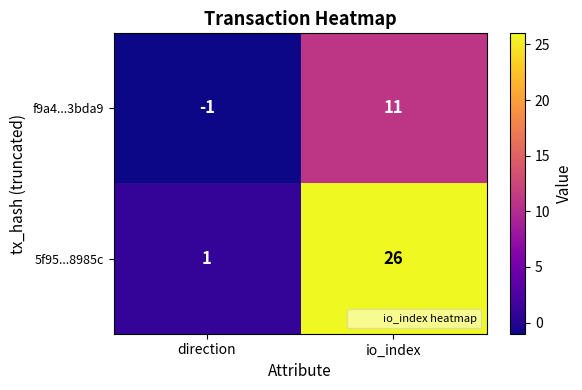

Reading left to right, list all the values displayed in this chart.

f9a4...3bda9: direction=-1	io_index=11
5f95...8985c: direction=1	io_index=26